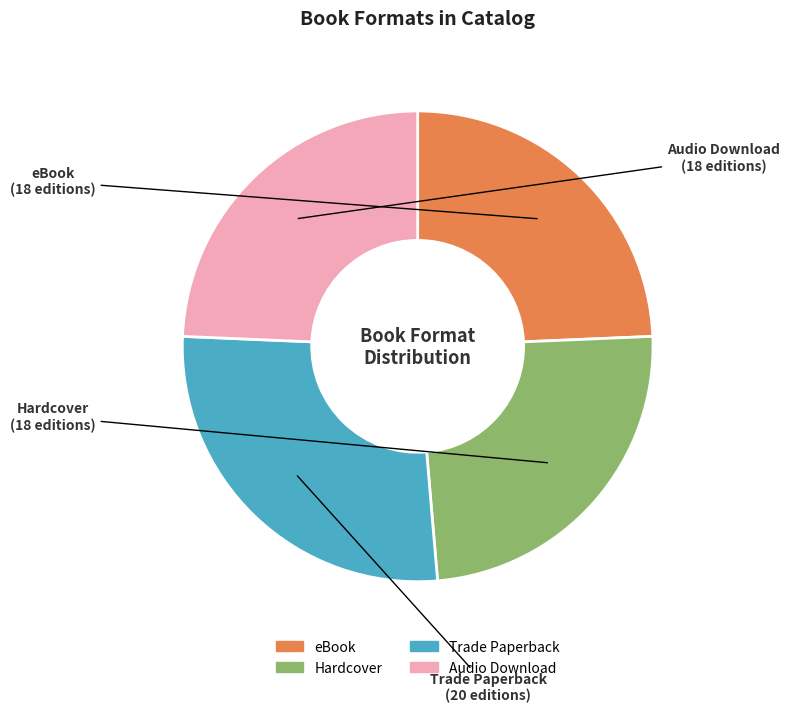

Count the number of slices in the pie.

4